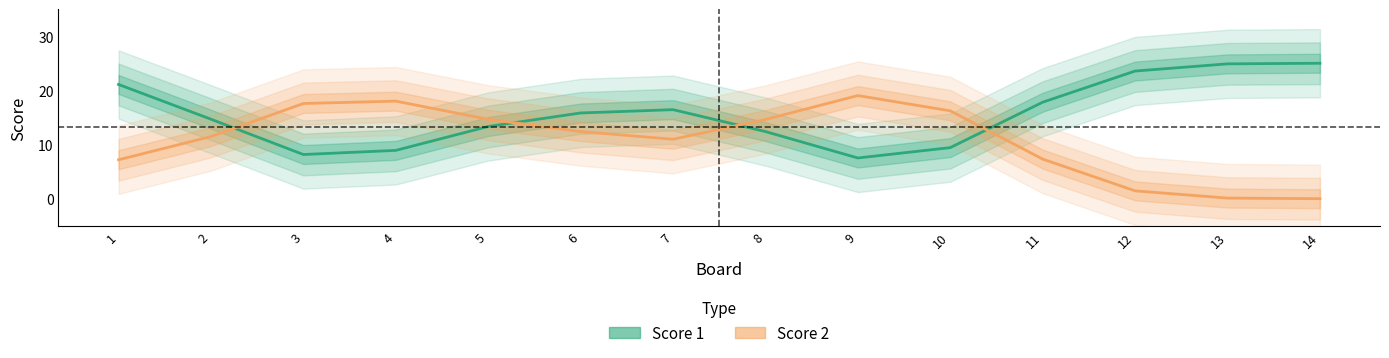

At which label does Score 1 first exceed 15?

1